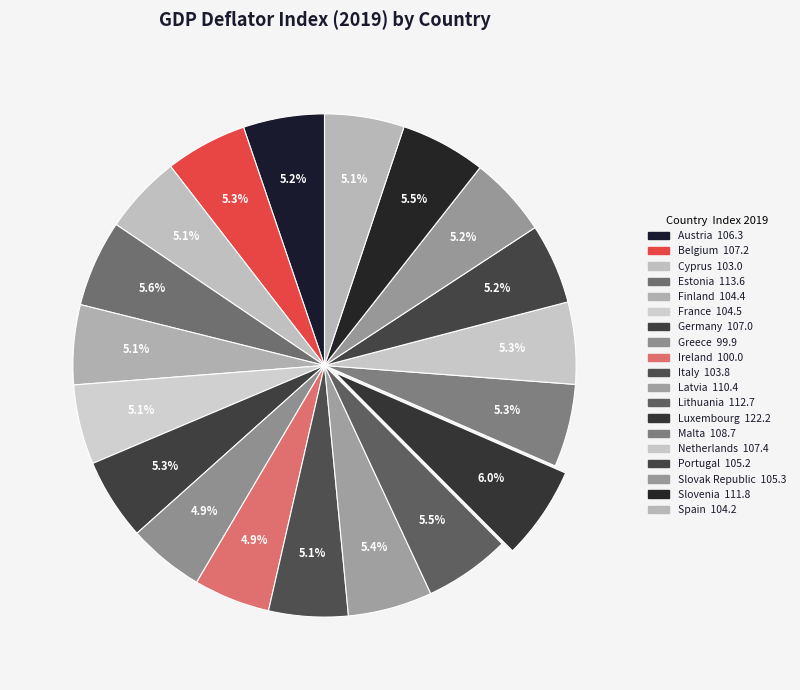

Which slice is the smallest?

Greece